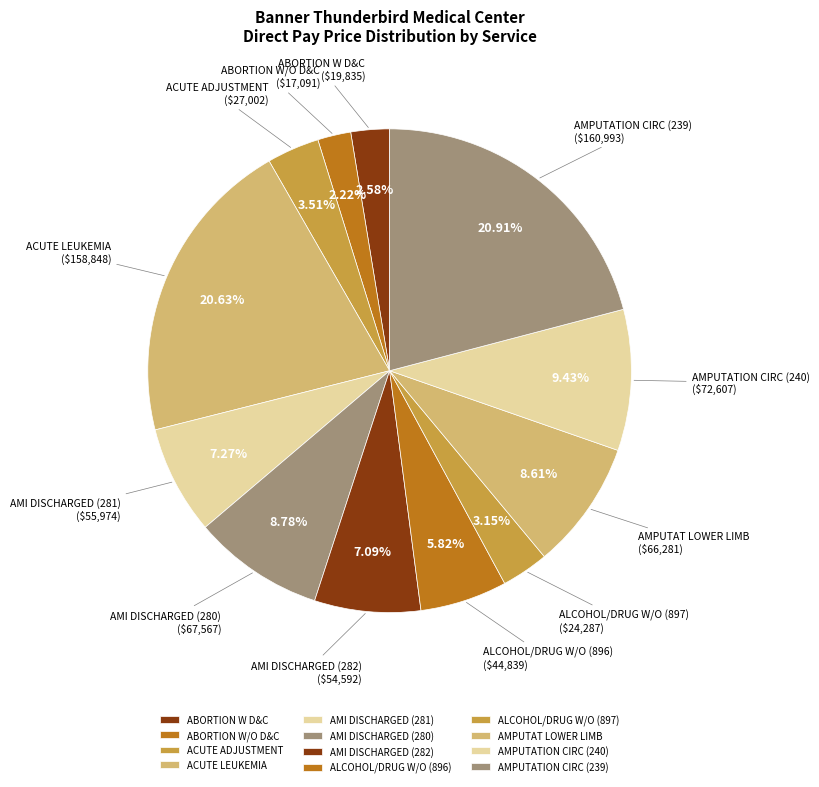

Is the sum of AMI DISCHARGED (282) and ACUTE LEUKEMIA greater than half?

No